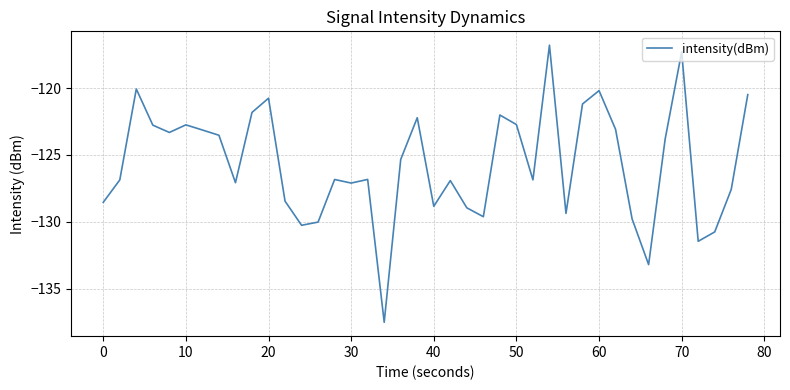

What is the difference between the maximum and minimum values?

20.7